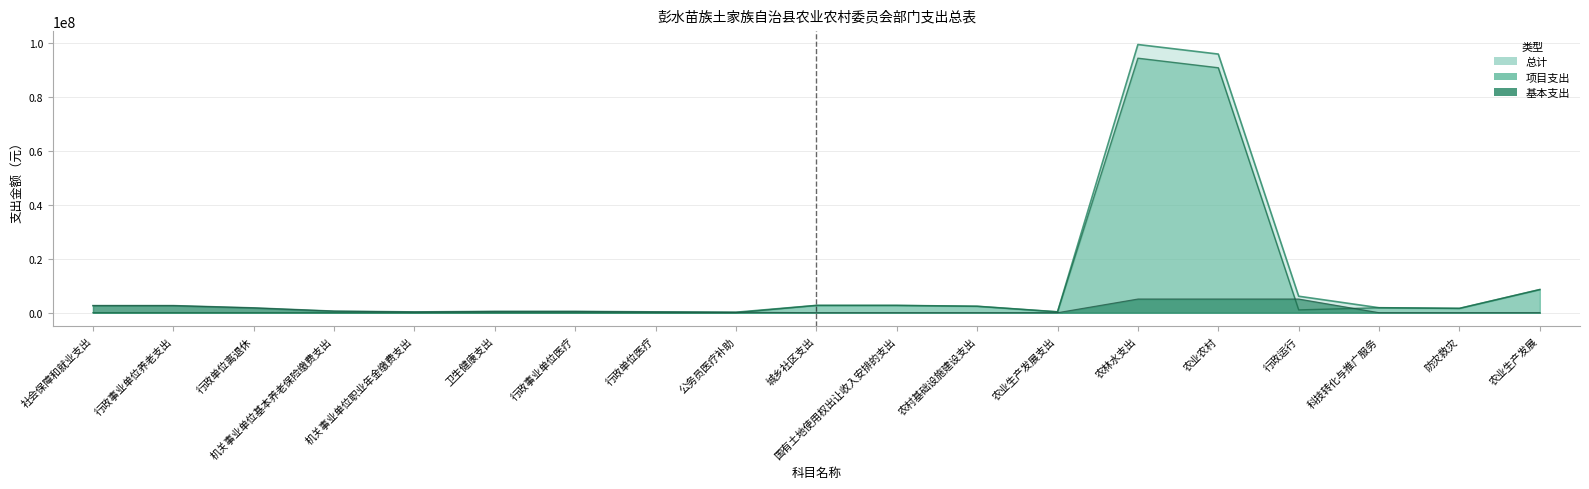

The 总计 series shows 924543.1 at 科技转化与推广服务. True or false?

False